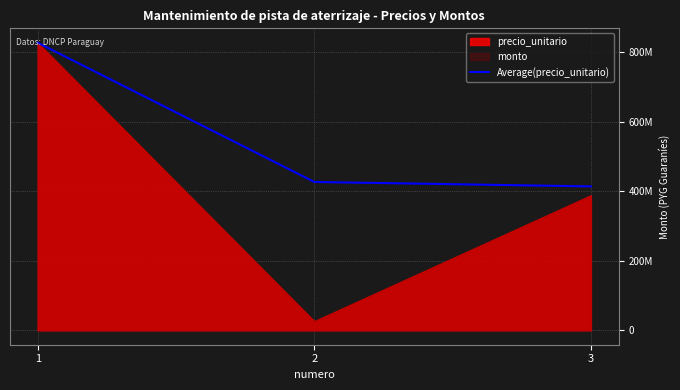

Reading left to right, list all the values displayed in this chart.

827644014.0	426971507.0	414172671.3